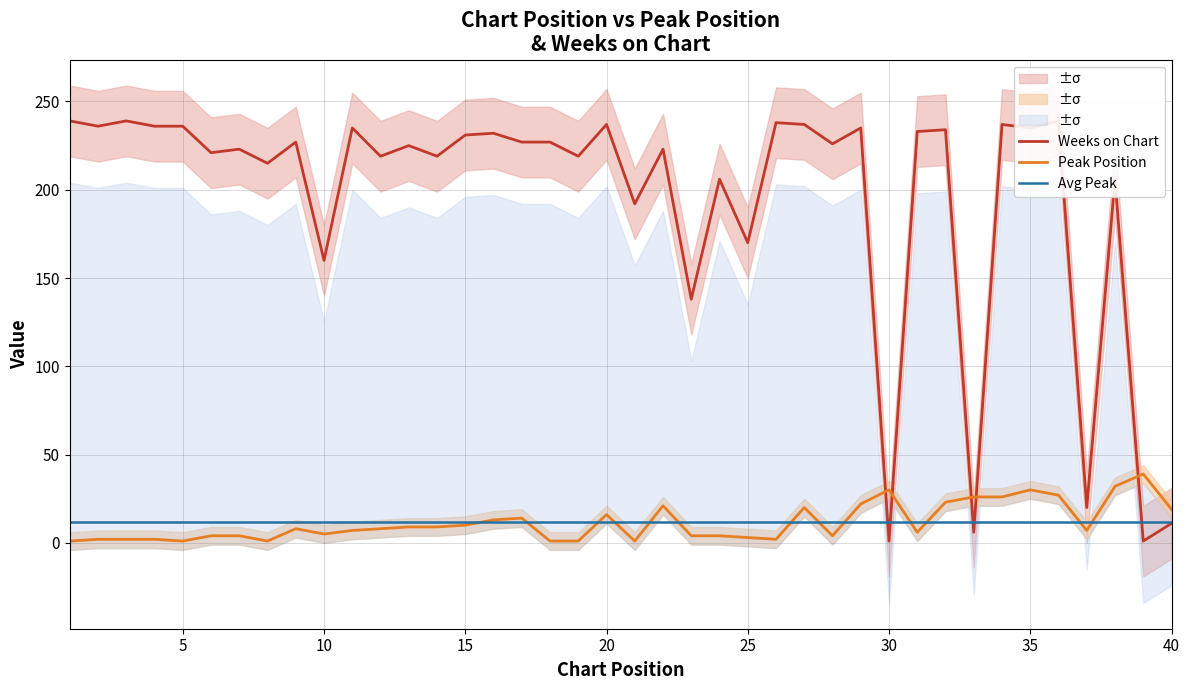

Reading left to right, extract all data points from this chart.

Weeks on Chart: 239.0	236.0	239.0	236.0	236.0	221.0	223.0	215.0	227.0	160.0	235.0	219.0	225.0	219.0	231.0	232.0	227.0	227.0	219.0	237.0	192.0	223.0	138.0	206.0	170.0	238.0	237.0	226.0	235.0	1.0	233.0	234.0	6.0	237.0	235.0	239.0	20.0	206.0	1.0	11.0
Peak Position: 1.0	2.0	2.0	2.0	1.0	4.0	4.0	1.0	8.0	5.0	7.0	8.0	9.0	9.0	10.0	13.0	14.0	1.0	1.0	16.0	1.0	21.0	4.0	4.0	3.0	2.0	20.0	4.0	22.0	30.0	6.0	23.0	26.0	26.0	30.0	27.0	7.0	32.0	39.0	19.0
Avg Peak: 11.6	11.6	11.6	11.6	11.6	11.6	11.6	11.6	11.6	11.6	11.6	11.6	11.6	11.6	11.6	11.6	11.6	11.6	11.6	11.6	11.6	11.6	11.6	11.6	11.6	11.6	11.6	11.6	11.6	11.6	11.6	11.6	11.6	11.6	11.6	11.6	11.6	11.6	11.6	11.6